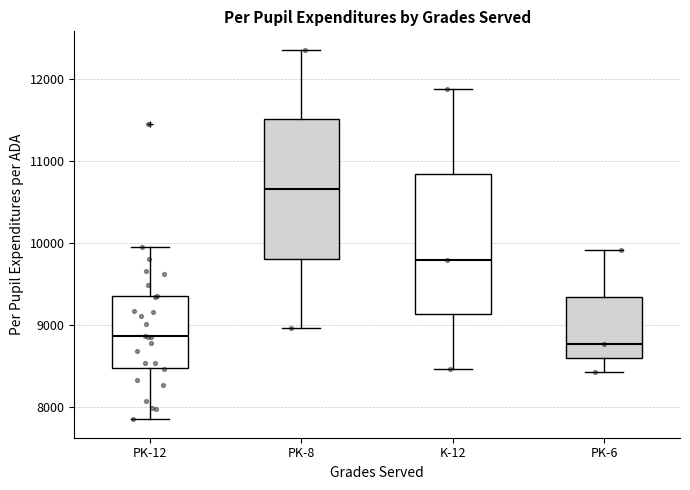

Which box has the highest median line?

PK-8